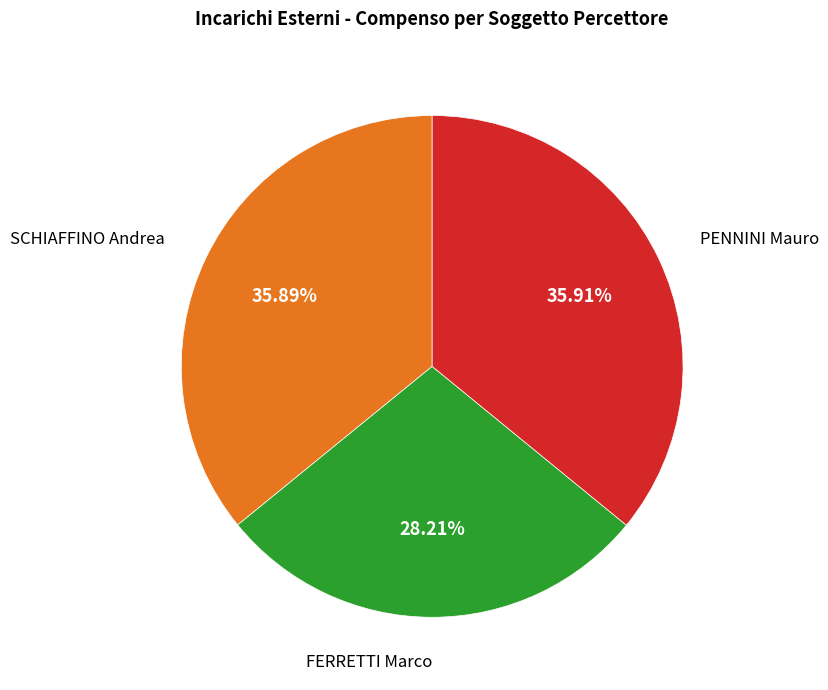

Does any single category account for the majority?

No